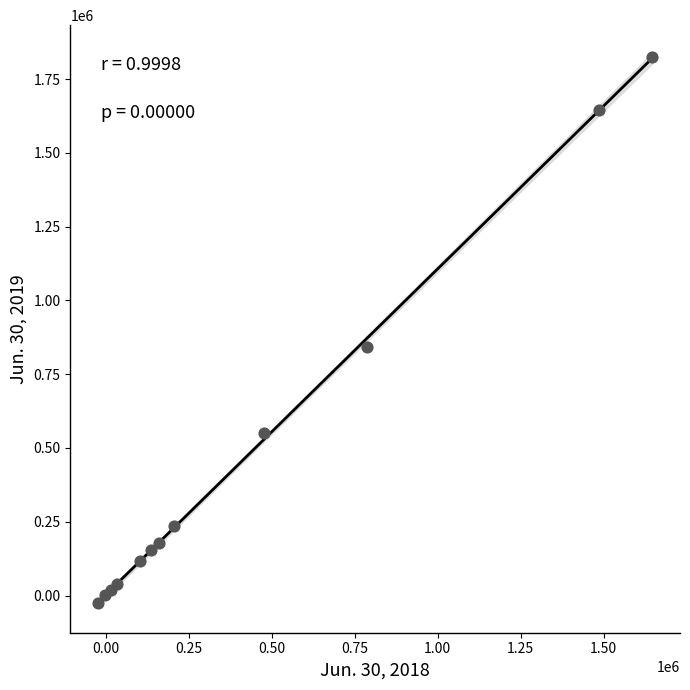

What Y value in the scatter plot is closest to 899994?

840654